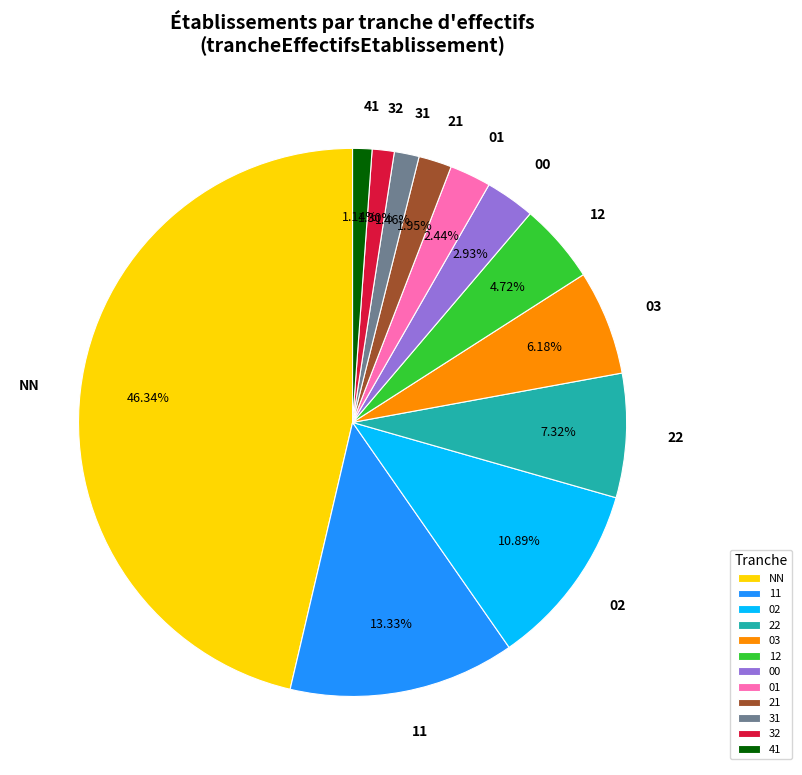

What percentage is the NN slice, to the nearest percent?

46%